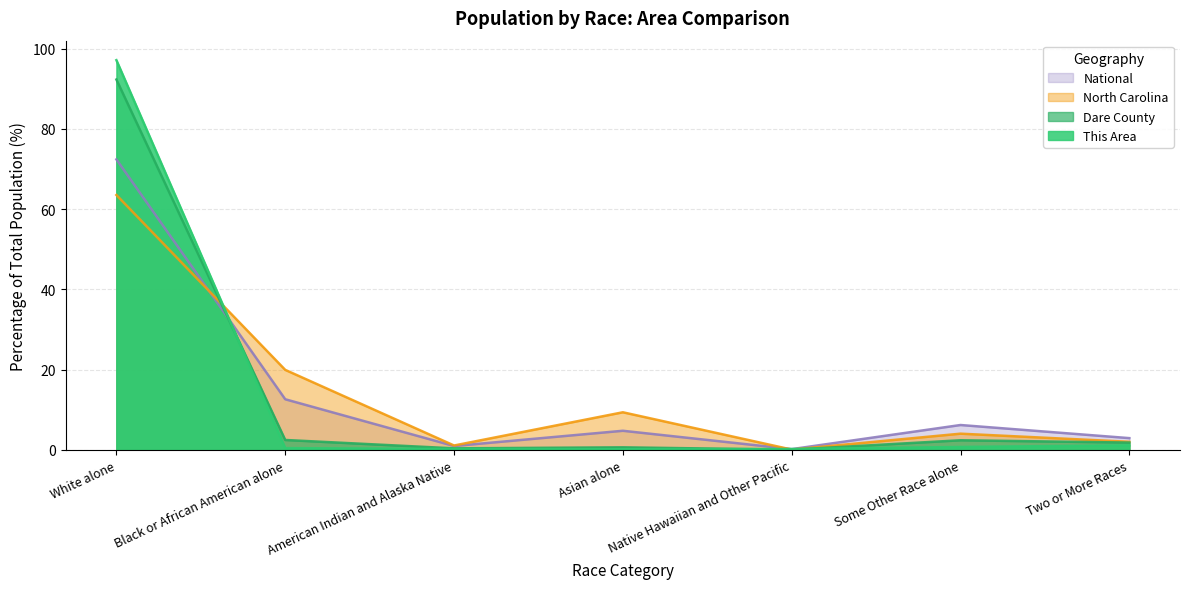

Which series has the largest total across all categories?

This Area